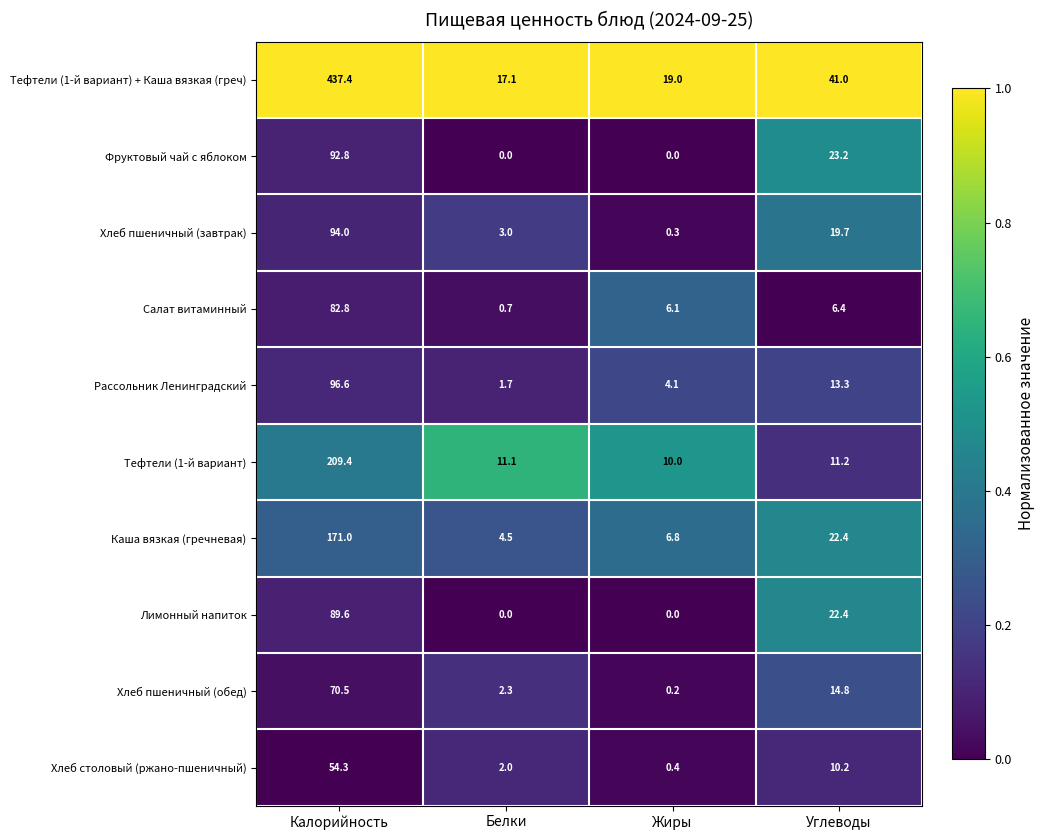

Which series has the largest total across all categories?

Тефтели (1-й вариант) + Каша вязкая (греч)